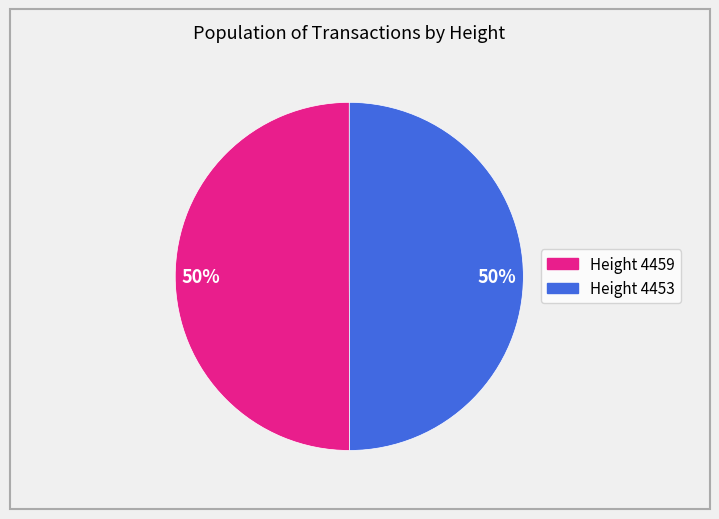

To the nearest percent, what is the average slice percentage?

50%